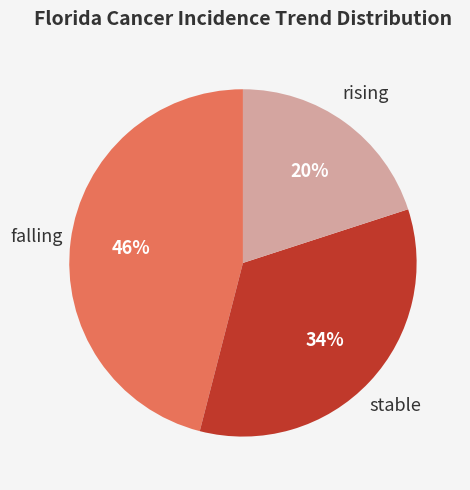

To the nearest percent, what is the average slice percentage?

33%